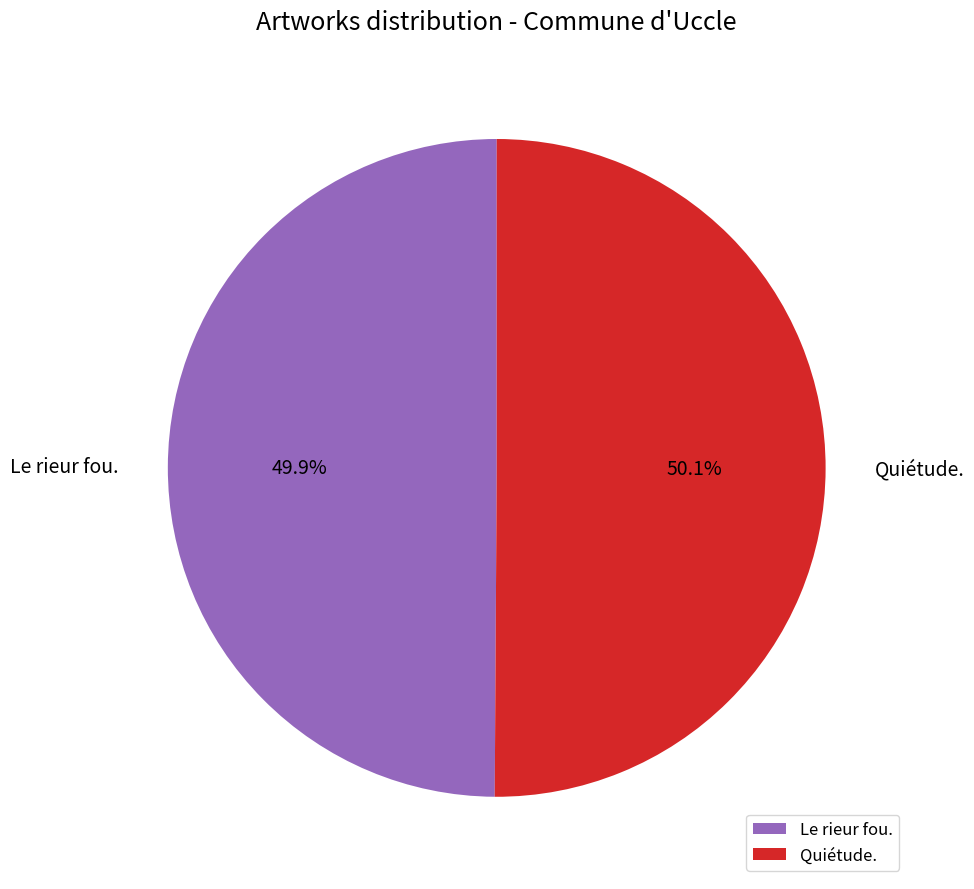

What is the total percentage of Quiétude. and Le rieur fou.?

100.0%